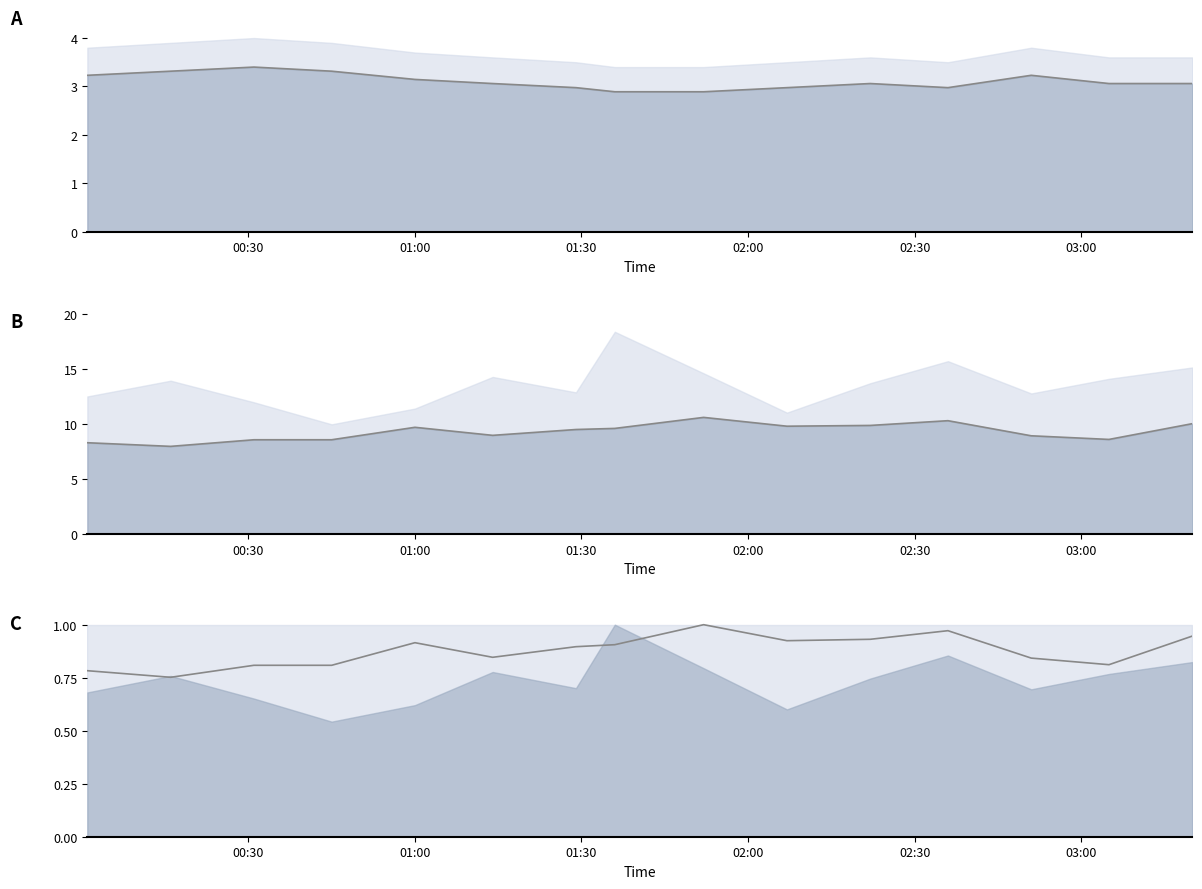

True or false: SDS_P2 norm has more than 2 interior local peaks.

True